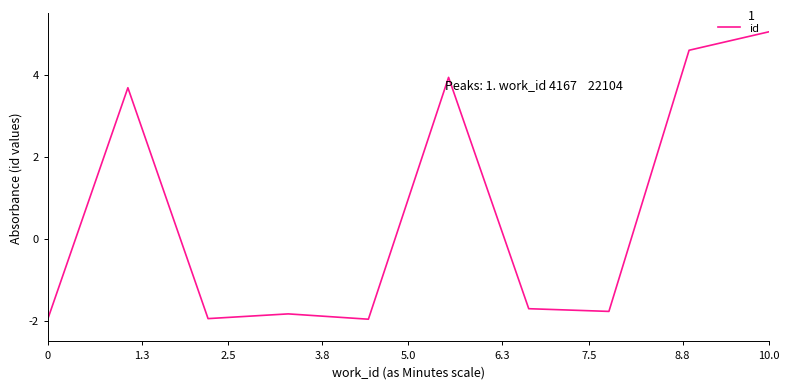

What is the difference between the maximum and minimum values?

7.0